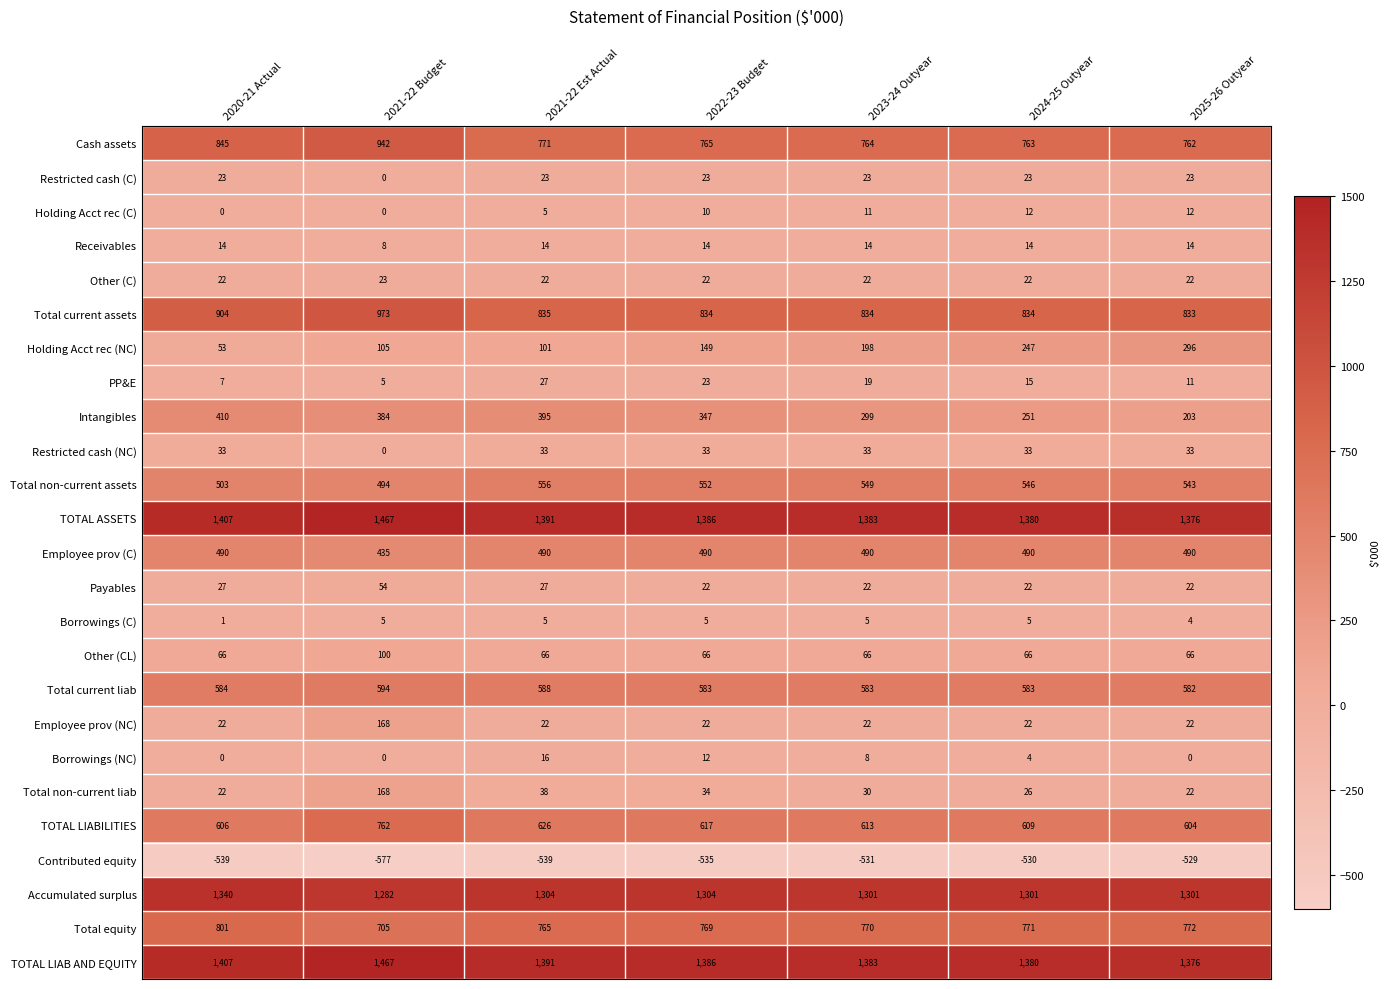

What is the total value across all series at 2021-22 Est Actual?

8972